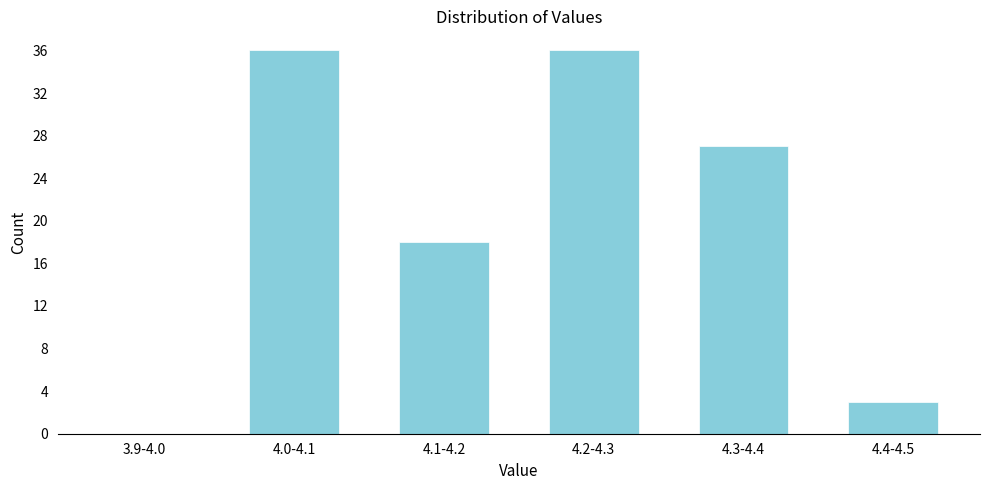

Reading left to right, transcribe all the data shown in this chart.

3.9-4.0=0	4.0-4.1=36	4.1-4.2=18	4.2-4.3=36	4.3-4.4=27	4.4-4.5=3